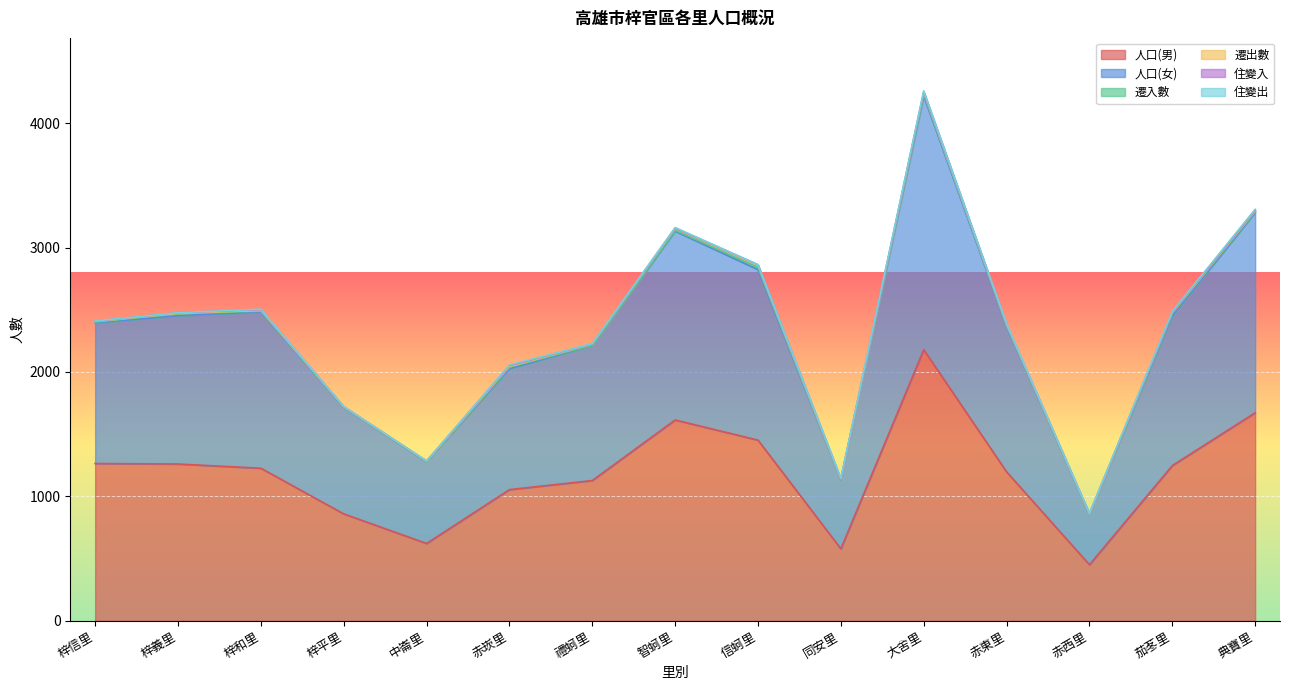

Where is the first local maximum for 住變出?

梓和里